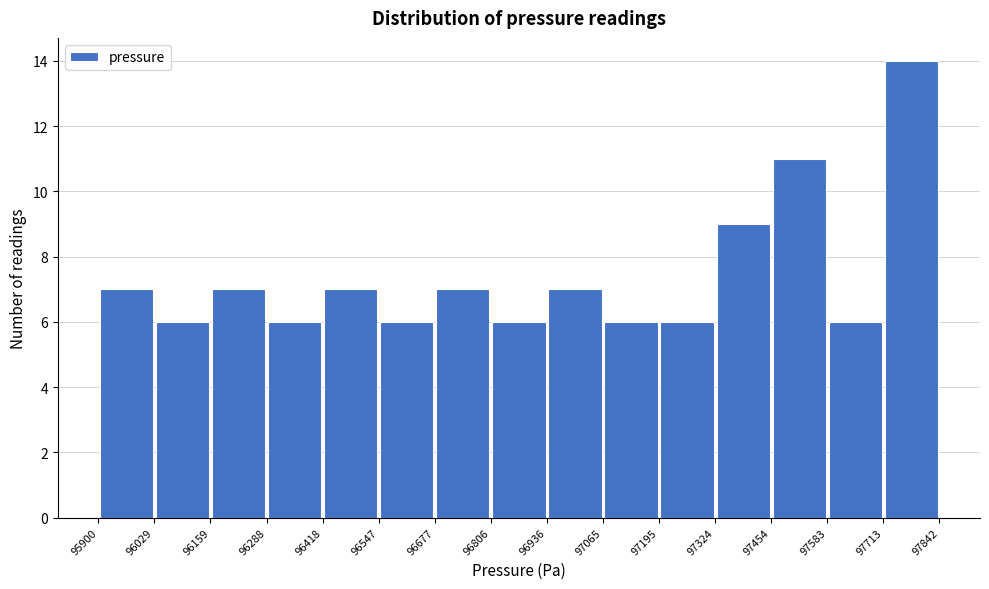

How tall is the bar that spans 96288 to 96418 on the x-axis? The values are not printed on the chart, so give them approximately, as read against the axis.

6